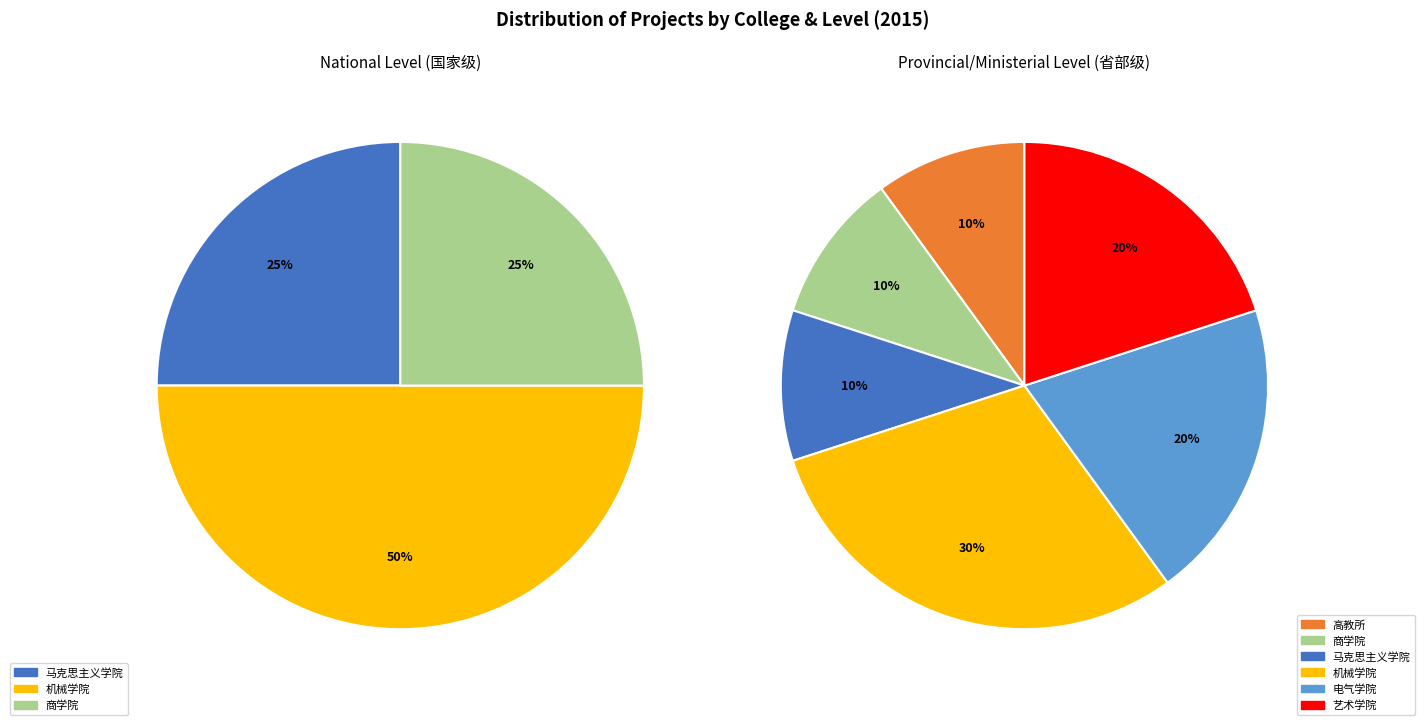

Which category has the smallest portion of the pie?

高教所